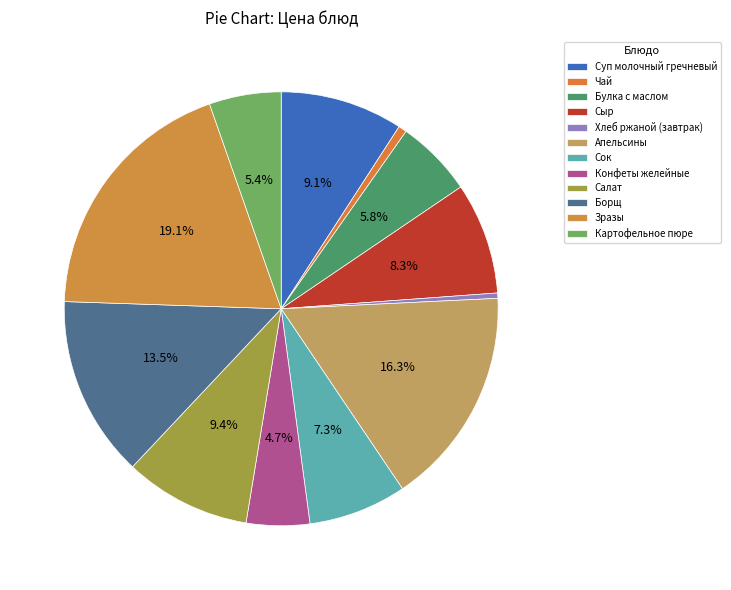

Approximately how many times larger is the value at Зразы compared to Булка с маслом?

3.3